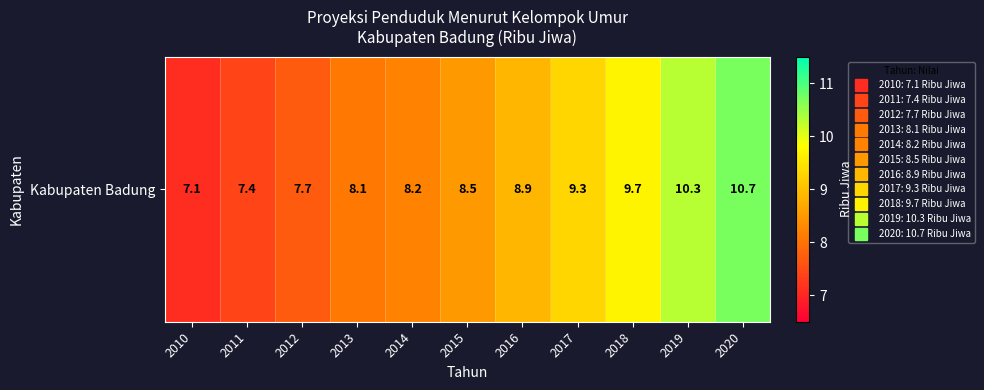

Rank the categories by value from lowest to highest.

2010, 2011, 2012, 2013, 2014, 2015, 2016, 2017, 2018, 2019, 2020